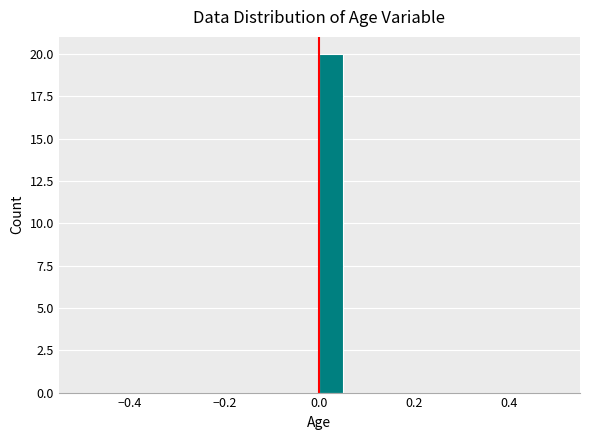

Read against the x-axis, roughly where is the centre of the tallest bar?

0.02